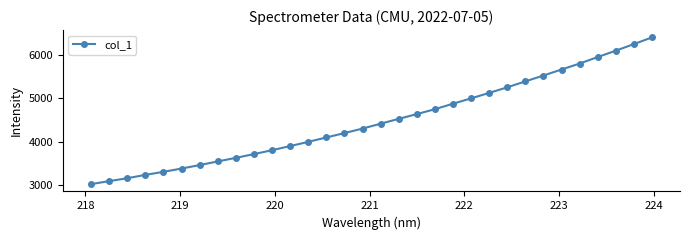

How many lines are shown in the chart?

1